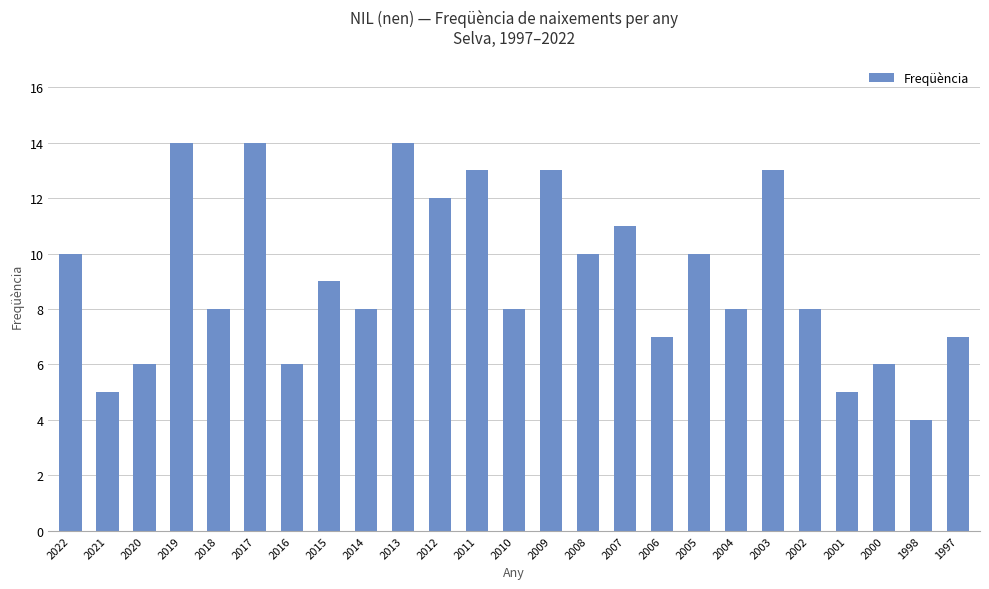

What is the sum of the values at 2017 and 1997?

21